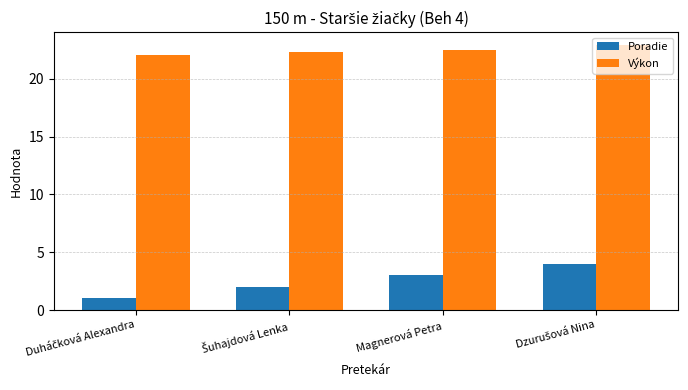

Is it true that Poradie equals 3.0 at Magnerová Petra?

True